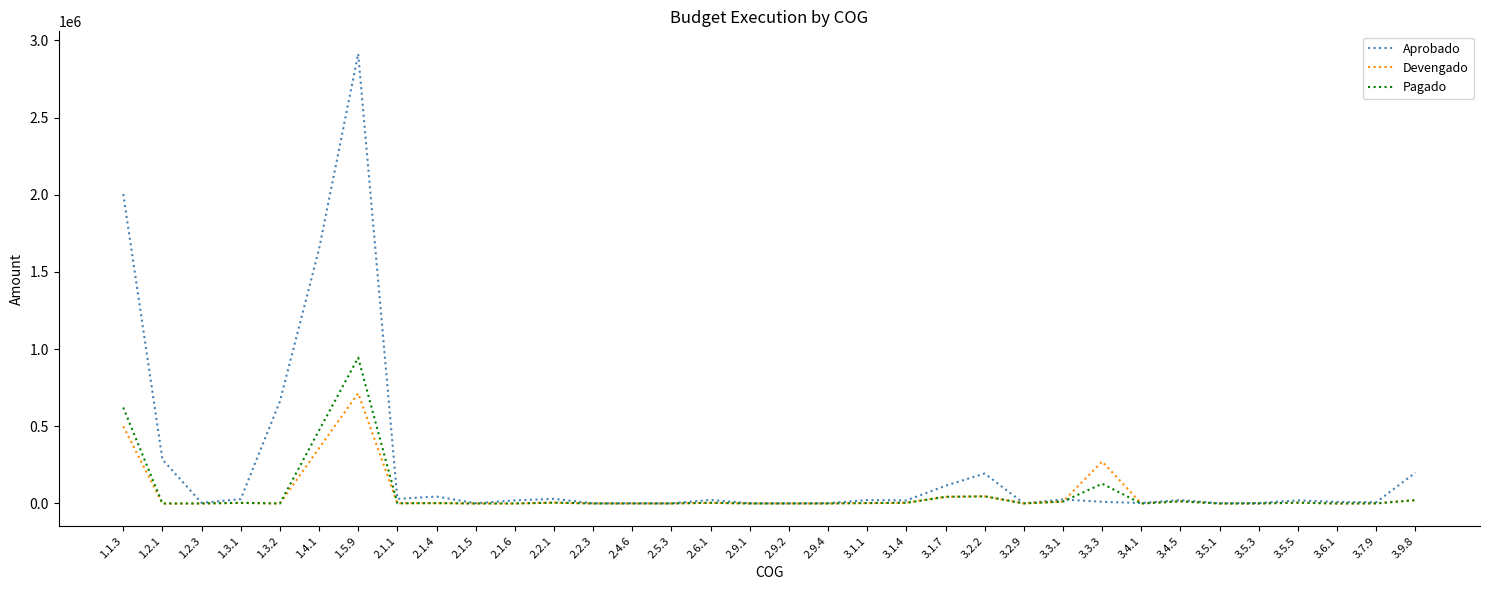

True or false: Pagado has more than 0 interior local peaks.

True